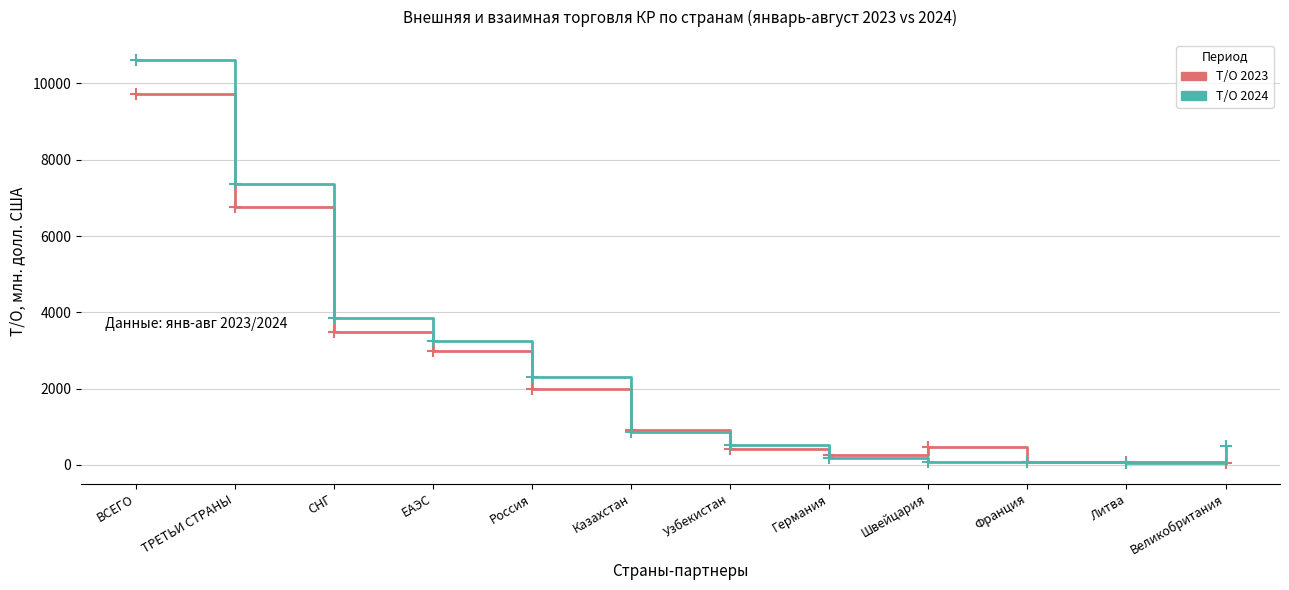

What is the spread (max minus min) of values at ТРЕТЬИ СТРАНЫ?

617.3